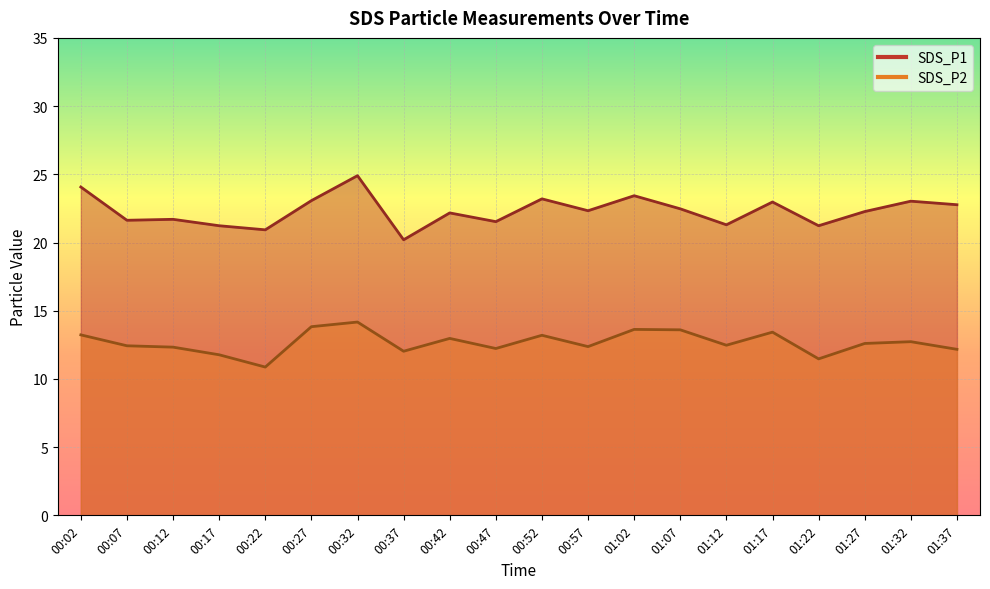

At which category is the sum across all series the highest?

00:32